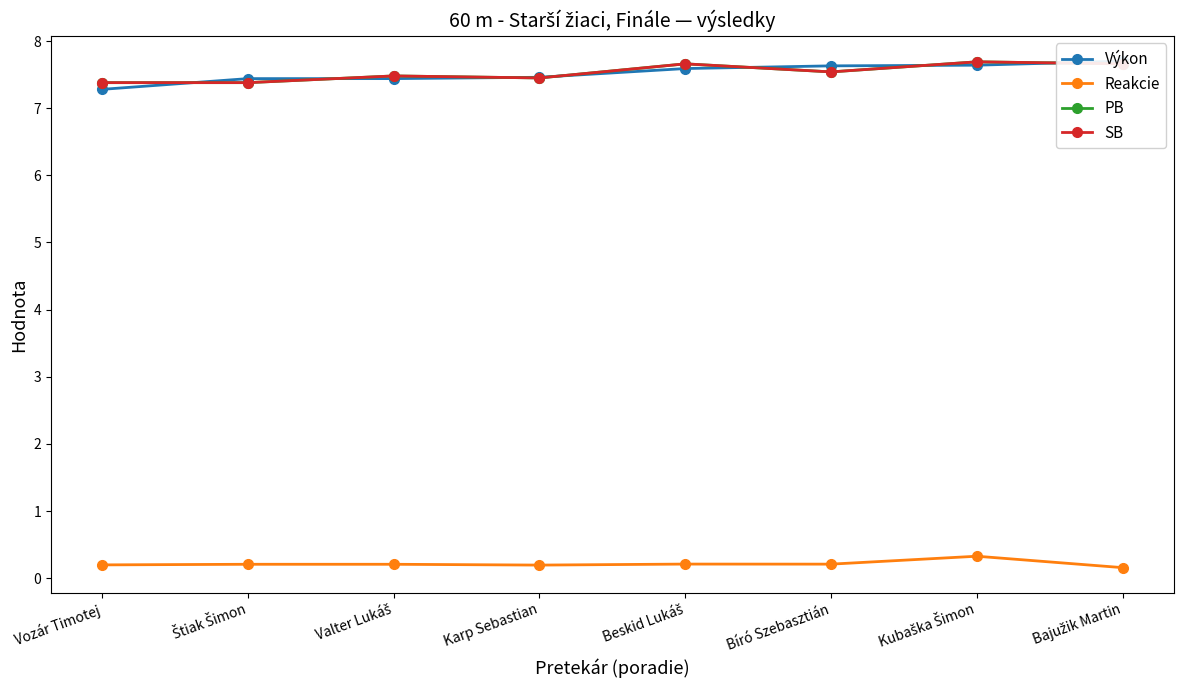

Which series changed the most between Beskid Lukáš and Bajužik Martin?

Výkon